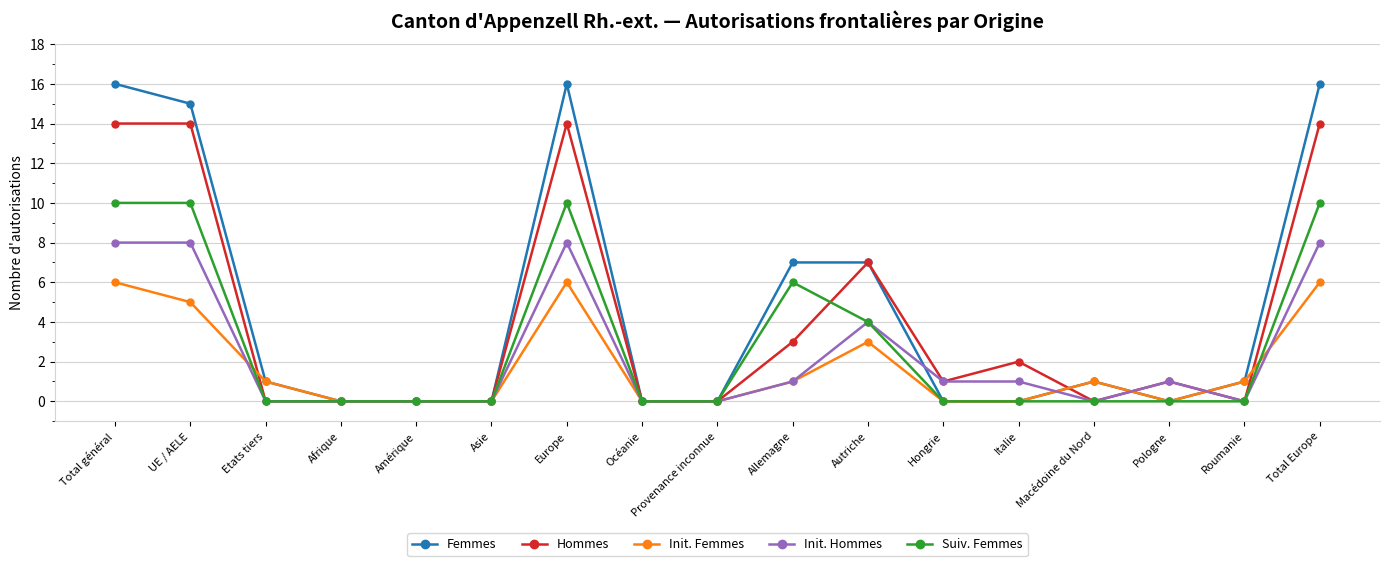

How many lines are shown in the chart?

5